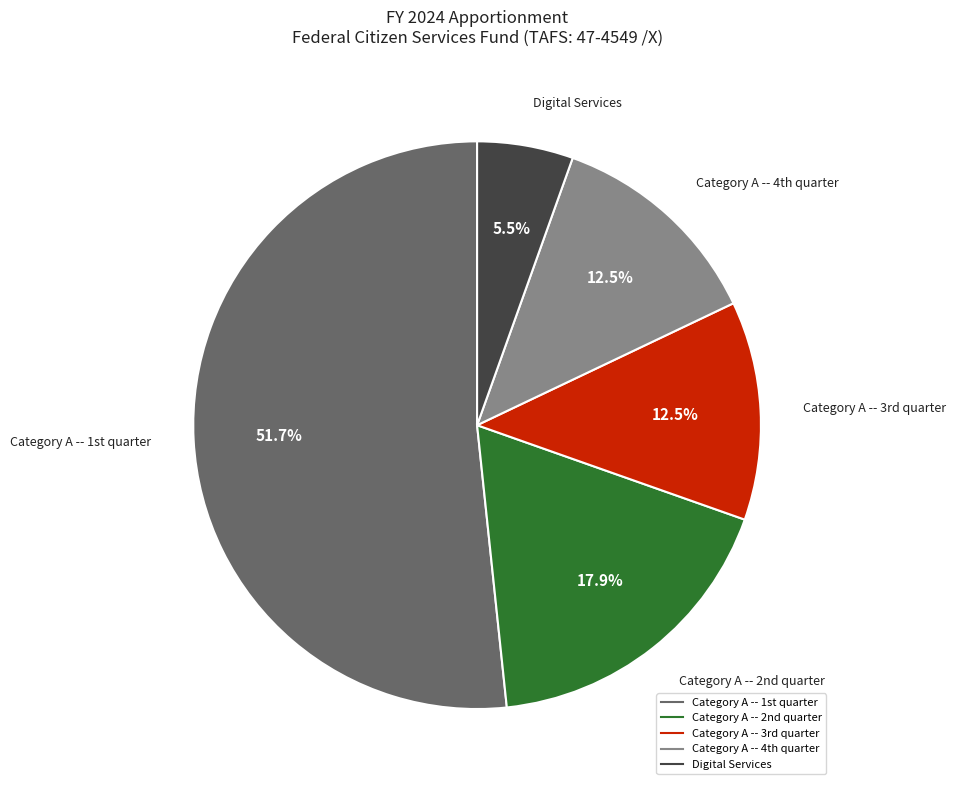

Which category has the biggest portion of the pie?

Category A -- 1st quarter